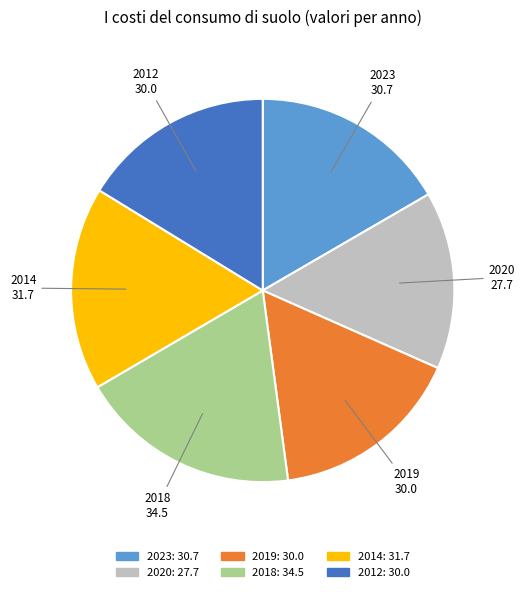

Which has a higher value, 2023 or 2014?

2014